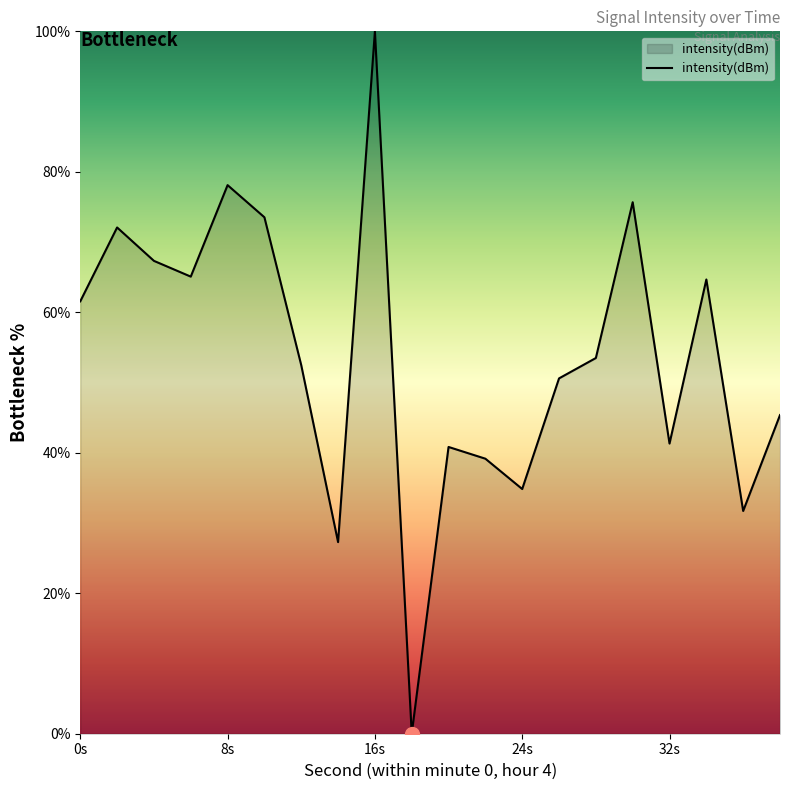

How many values are above zero?

19